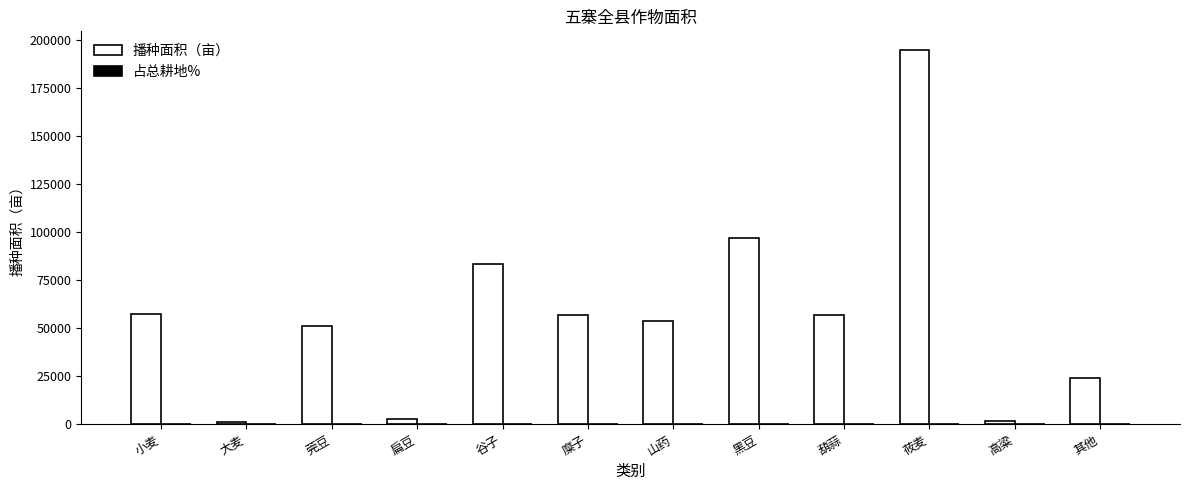

Which label corresponds to the largest value in the chart?

莜麦